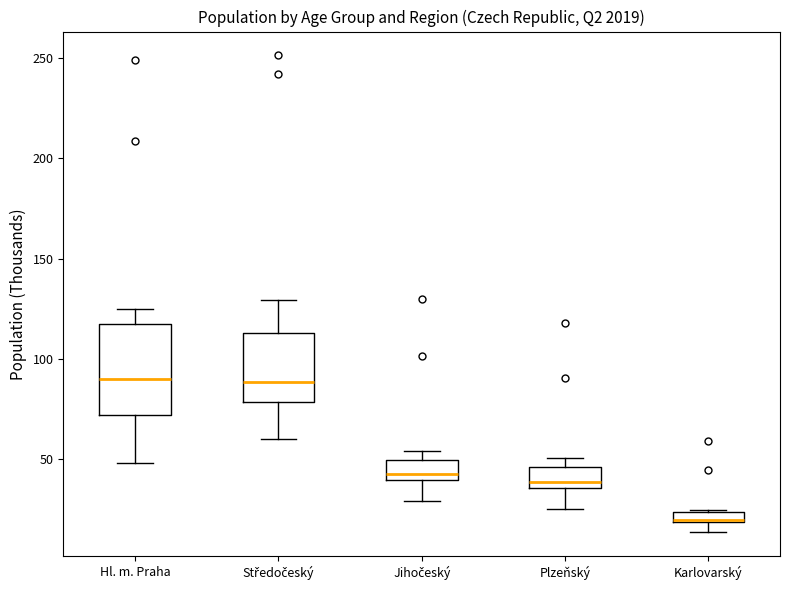

Which box has the lowest median line?

Karlovarský